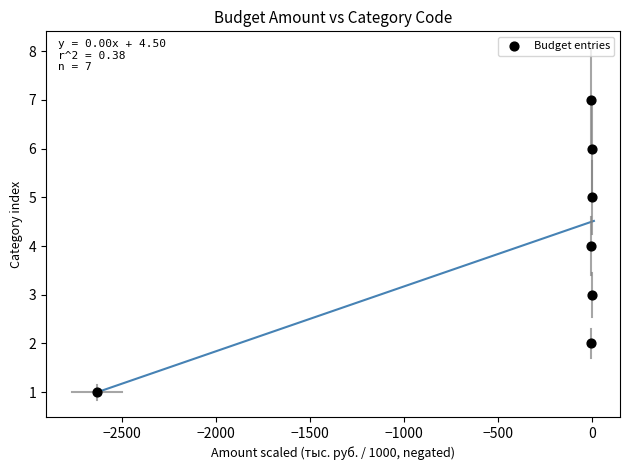

What is the average Y value?

4